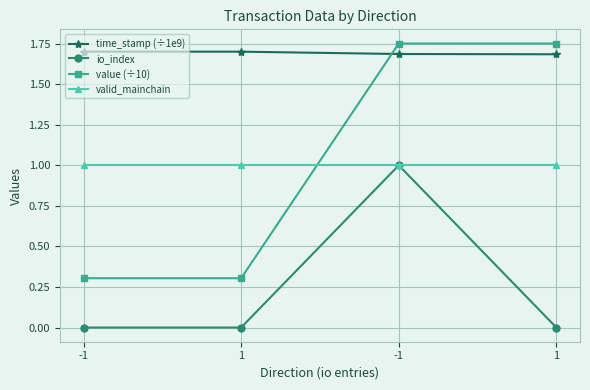

What are all the series names shown in the legend?

time_stamp (÷1e9), io_index, value (÷10), valid_mainchain